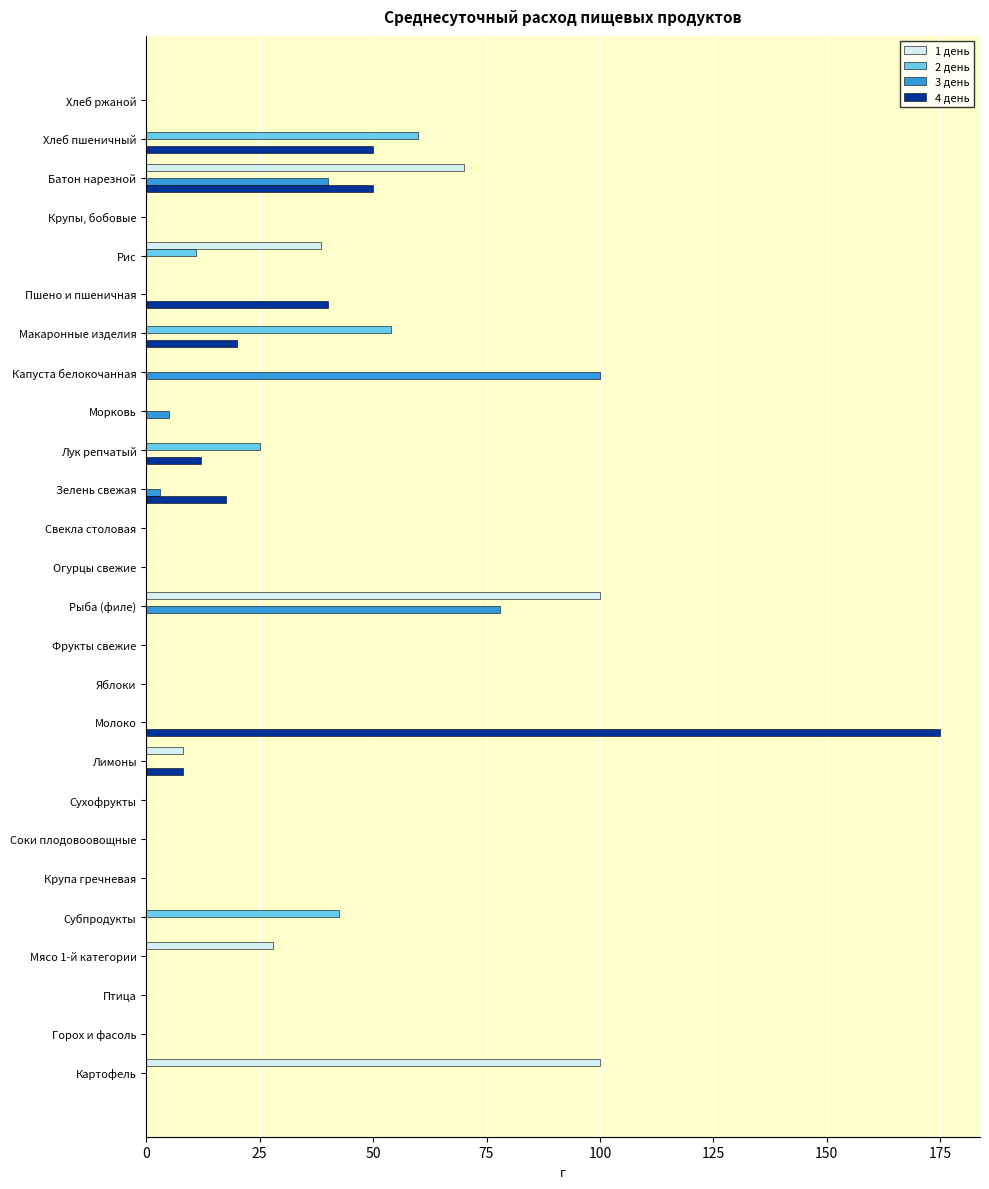

What are all the series names shown in the legend?

1 день, 2 день, 3 день, 4 день